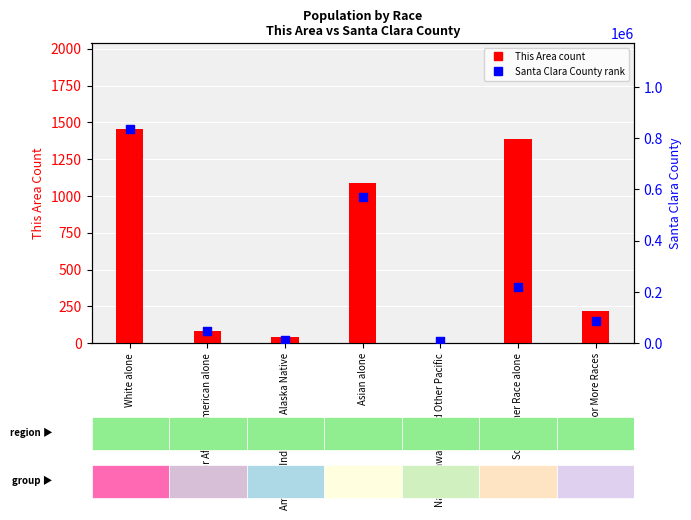

Which series has the widest spread of Y values?

Santa Clara County (rank within sample)